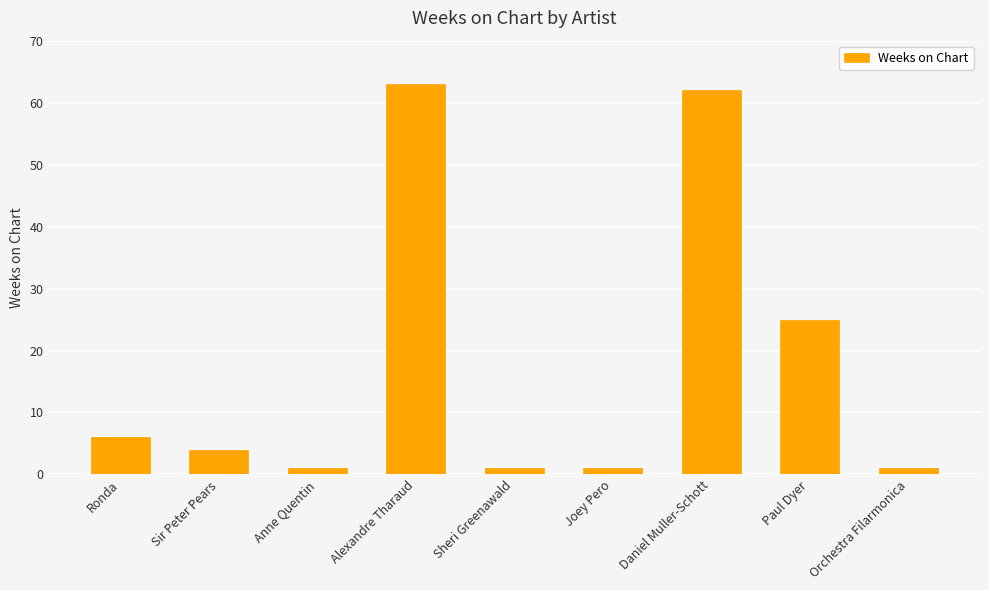

Between Daniel Muller-Schott and Sheri Greenawald, which is larger?

Daniel Muller-Schott